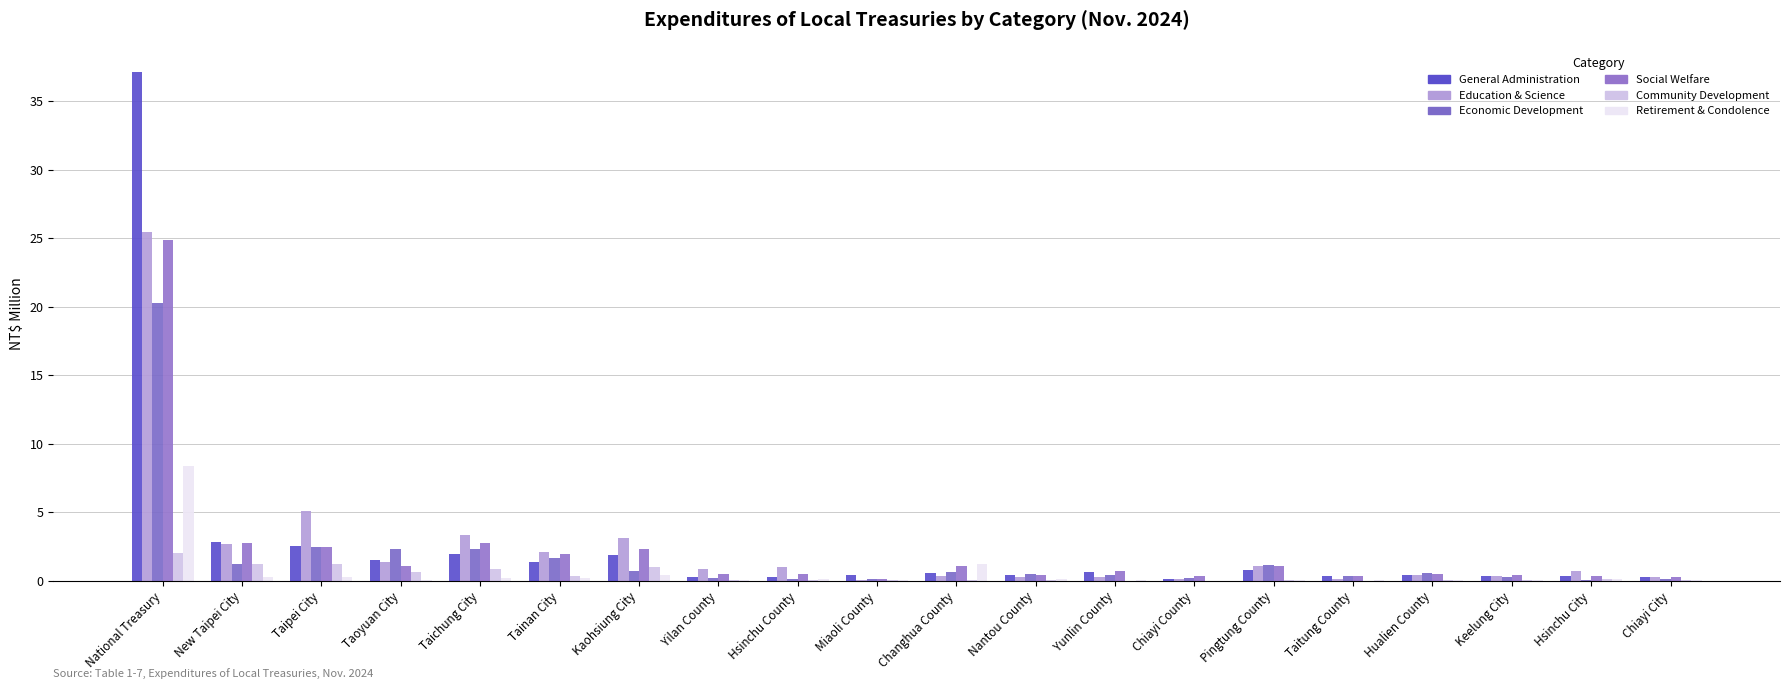

What is the sum of all Education & Science values?

49.0